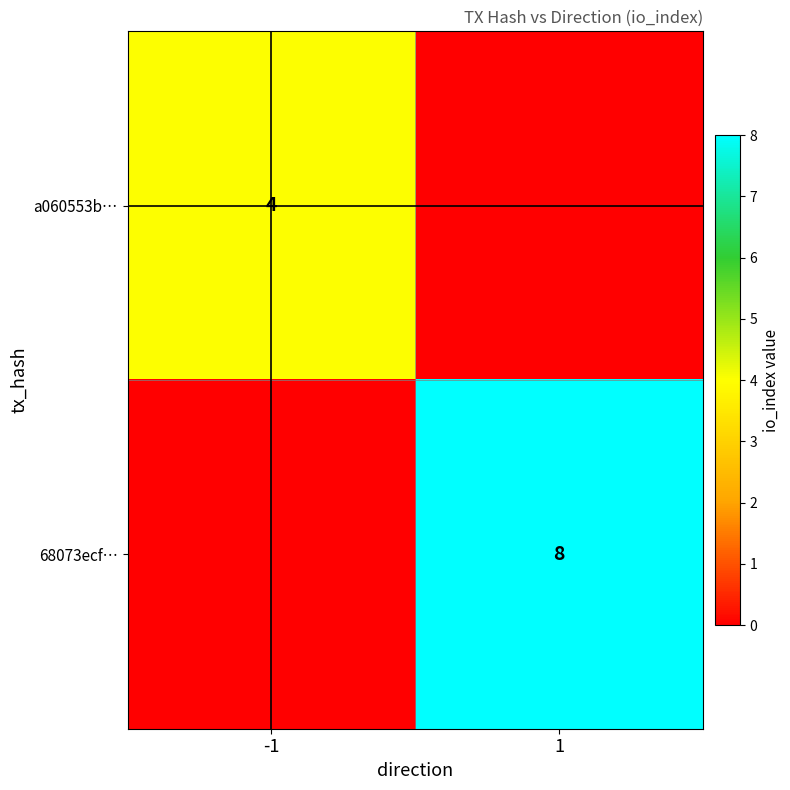

The a060553b… series shows 4 at -1. True or false?

True